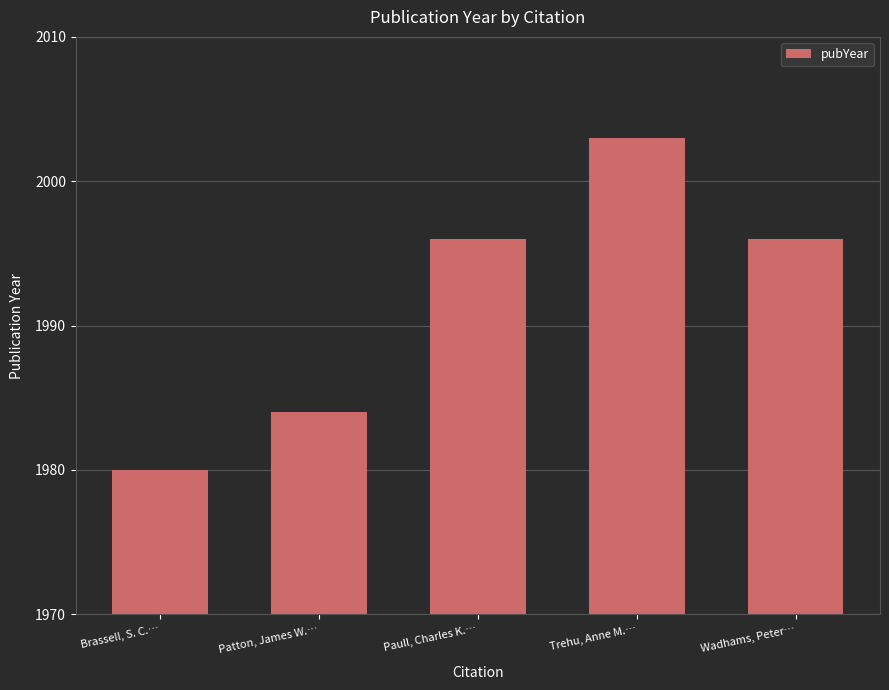

Between Patton, James W.… and Brassell, S. C.…, which is larger?

Patton, James W.…